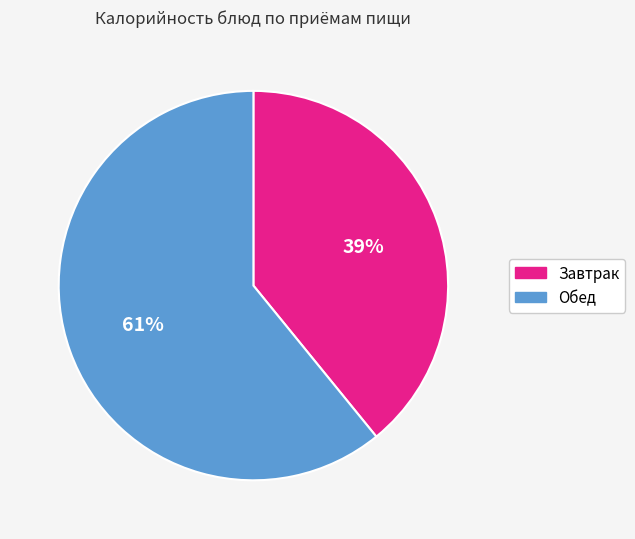

Rank the categories by value from highest to lowest.

Обед, Завтрак